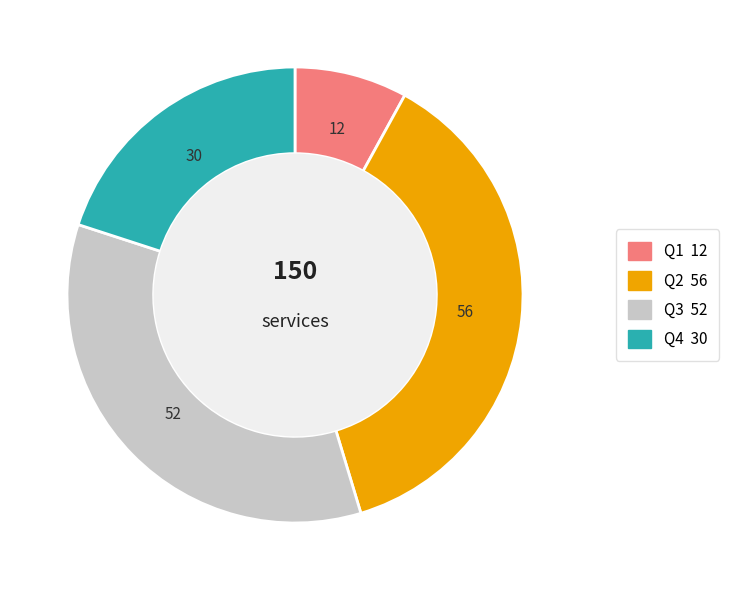

Approximately how many times larger is the value at Q4 compared to Q2?

0.5